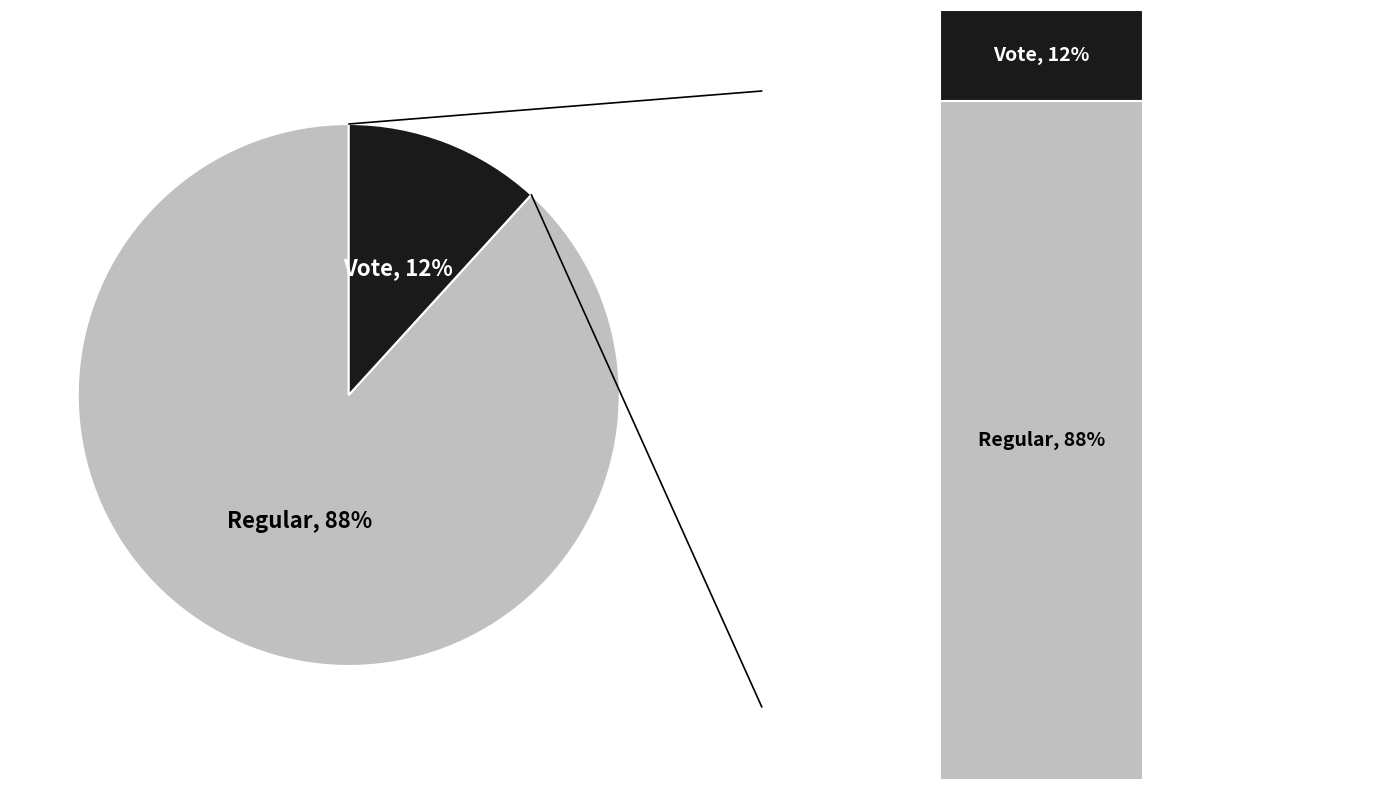

What is the ratio of the value at Vote to the value at Regular?

0.1